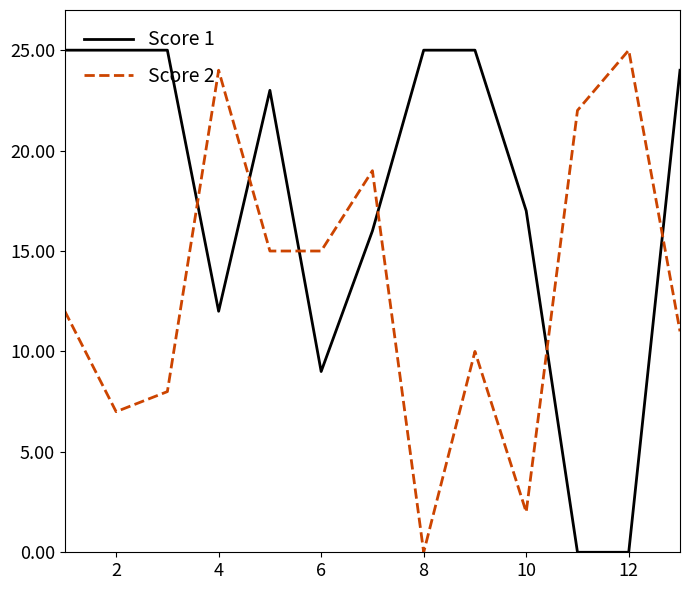

Rank the series by their average value, from lowest to highest.

Score 2, Score 1